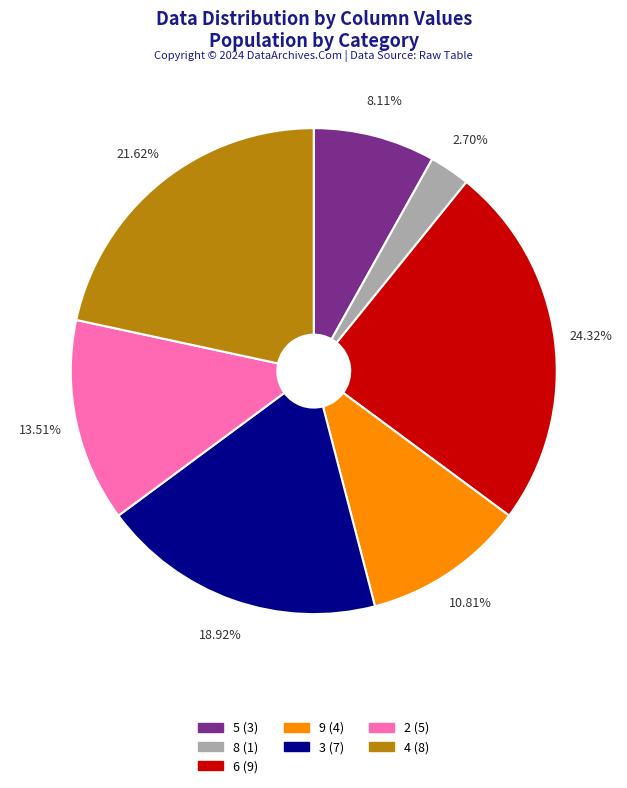

Is there a majority slice in this chart?

No